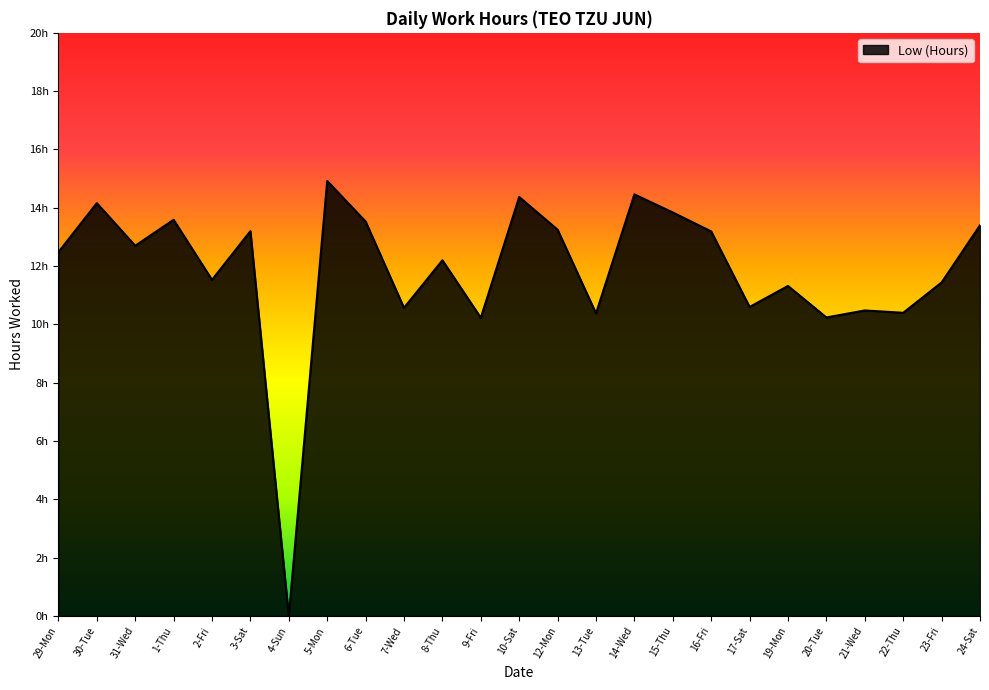

What is the ratio of the value at 20-Tue to the value at 10-Sat?

0.7